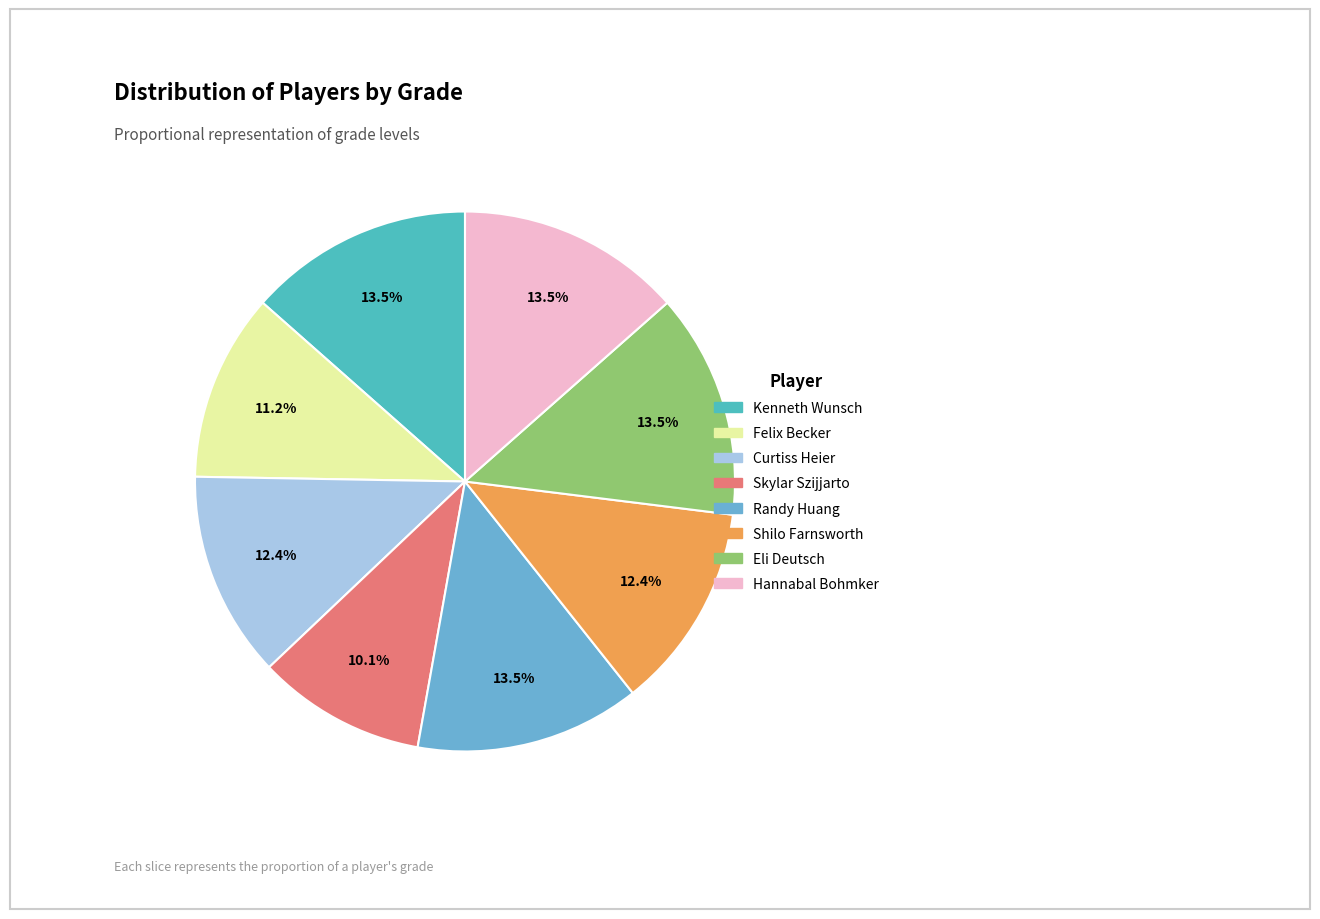

To the nearest percent, what is the combined percentage of Hannabal Bohmker and Eli Deutsch?

27%